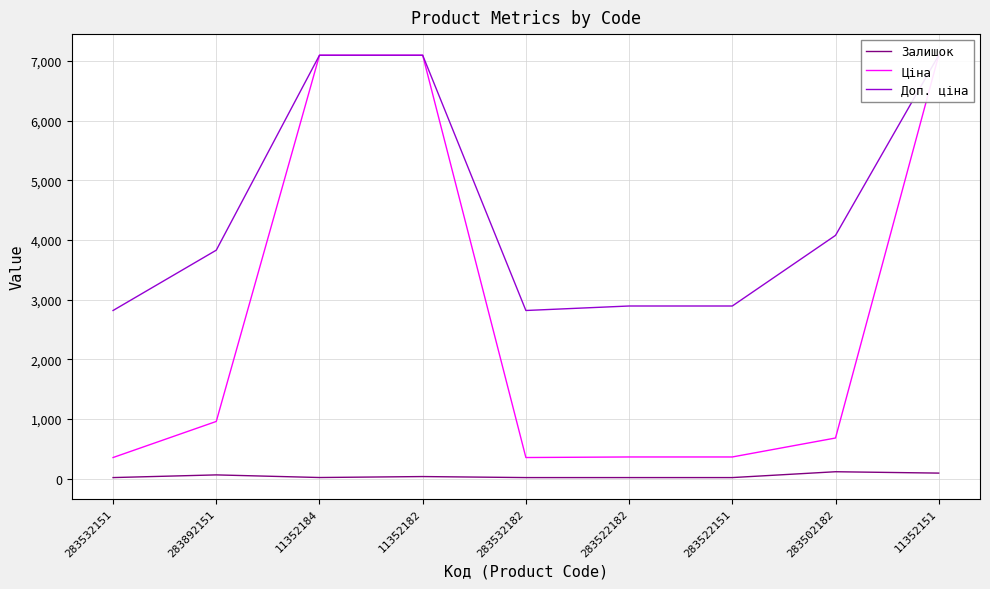

Reading left to right, what are all the values shown in this chart?

Залишок: 283532151=16.0	283892151=61.0	11352184=17.0	11352182=33.0	283532182=16.0	283522182=16.0	283522151=16.0	283502182=114.0	11352151=91.0
Ціна: 283532151=352.2	283892151=957.4	11352184=7098.8	11352182=7098.8	283532182=352.2	283522182=361.7	283522151=361.7	283502182=679.6	11352151=7098.8
Доп. ціна: 283532151=2818.0	283892151=3829.4	11352184=7098.8	11352182=7098.8	283532182=2818.0	283522182=2893.4	283522151=2893.4	283502182=4077.6	11352151=7098.8